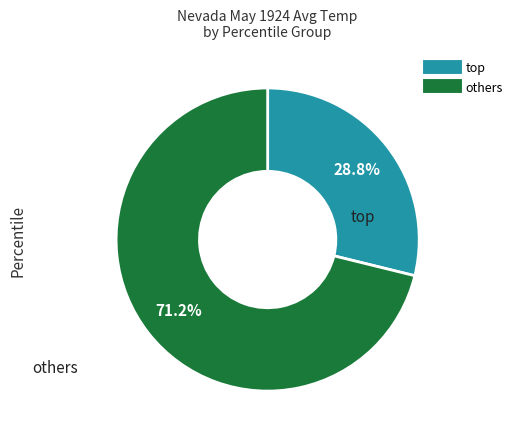

Is there any slice that represents more than half of the pie?

Yes